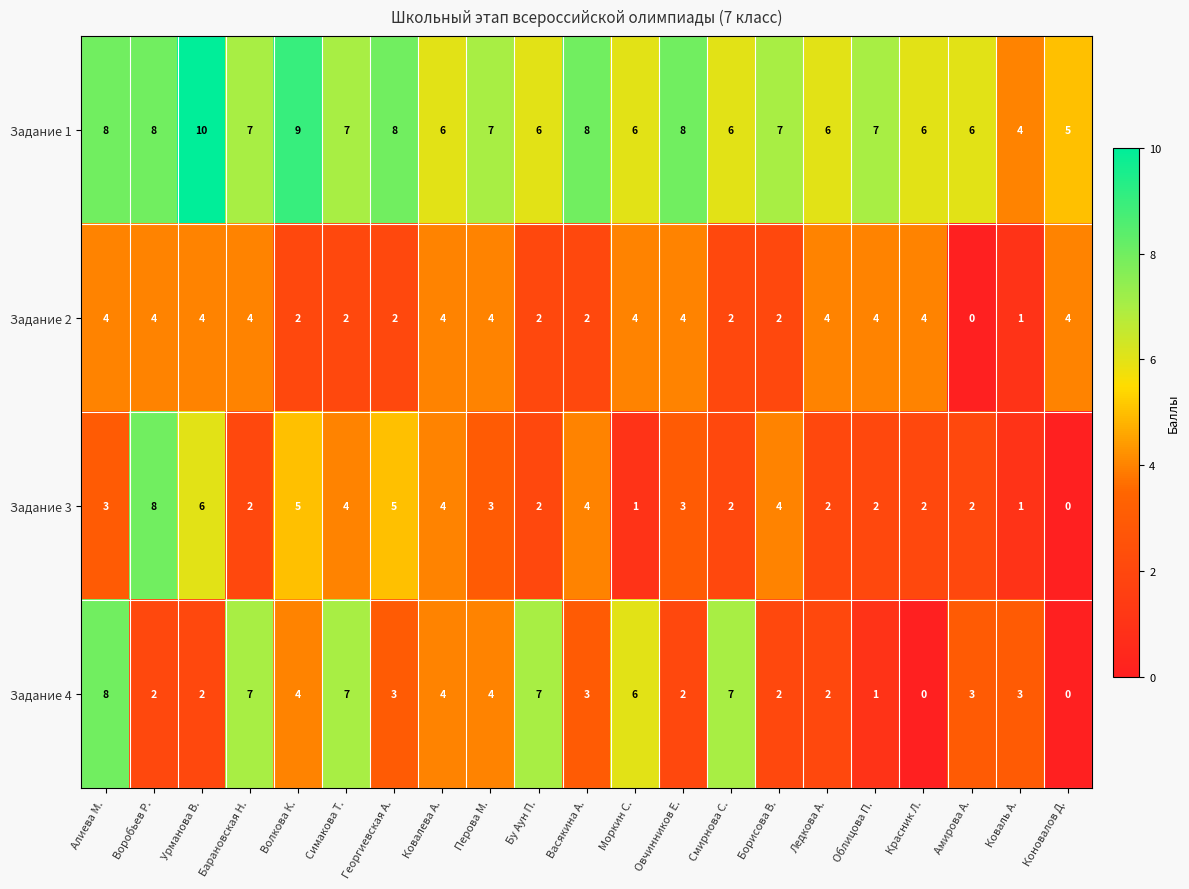

What is the sum of the Задание 3 values at Волкова К. and Урманова В.?

11